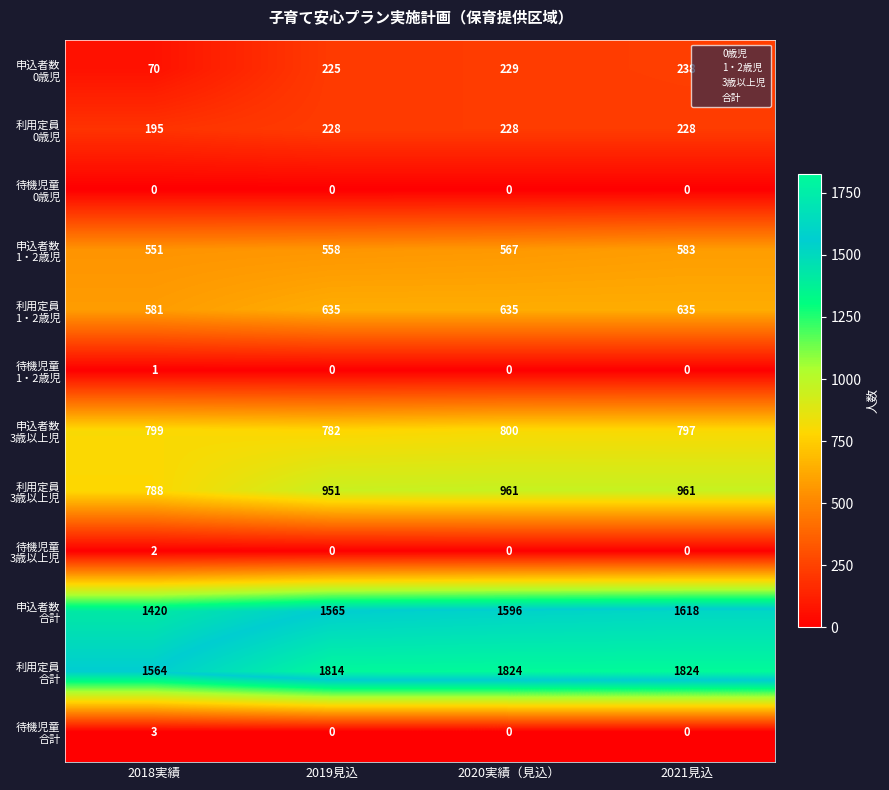

What is the total value across all series at 2019見込?

6758